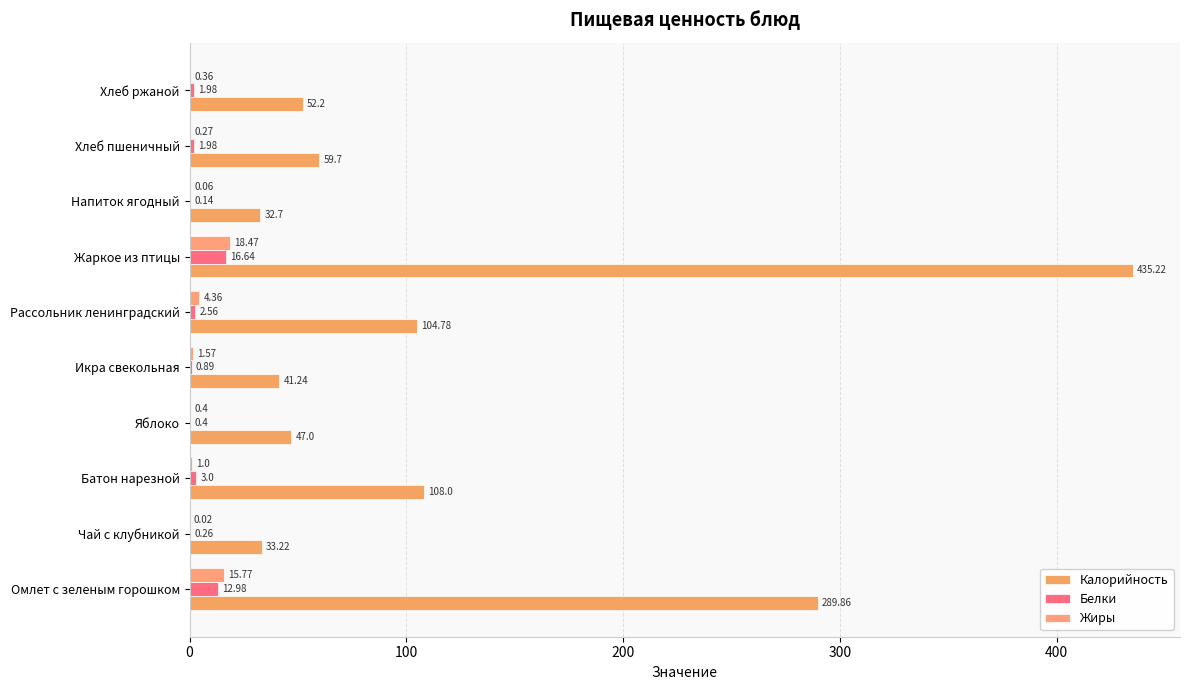

Rank the series by their maximum value, from highest to lowest.

Калорийность, Жиры, Белки